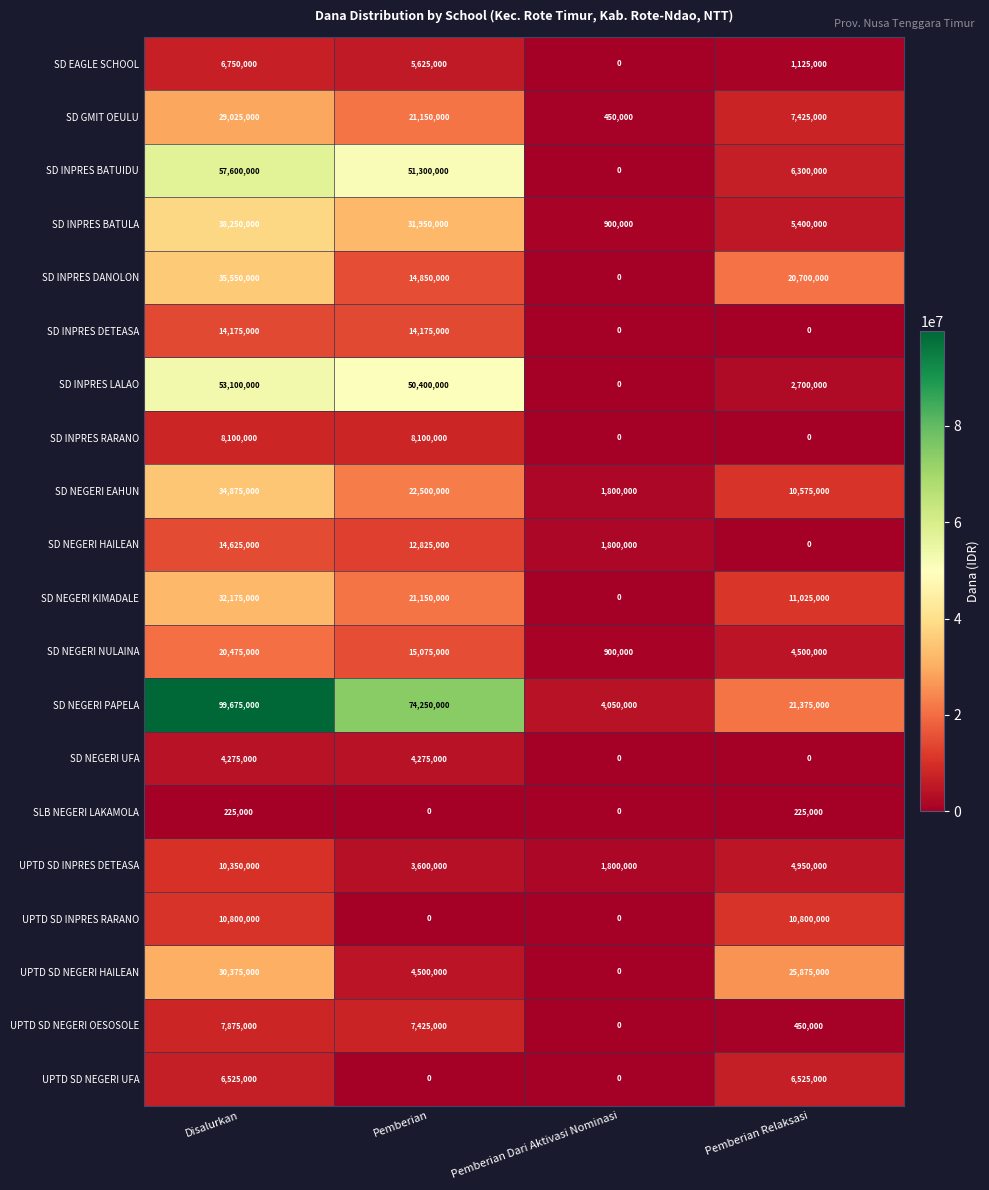

What is the average value of the SD INPRES BATUIDU series?

28800000